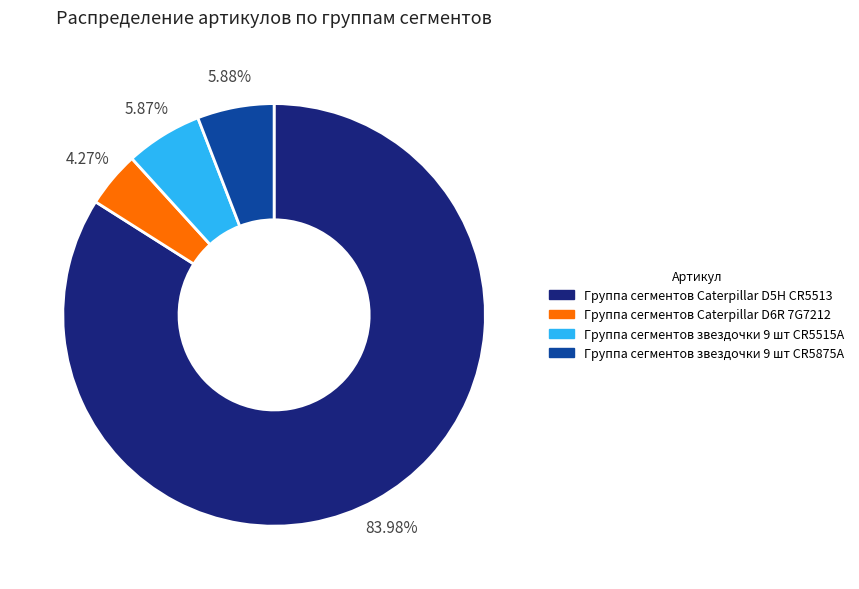

Is there any slice that represents more than half of the pie?

Yes